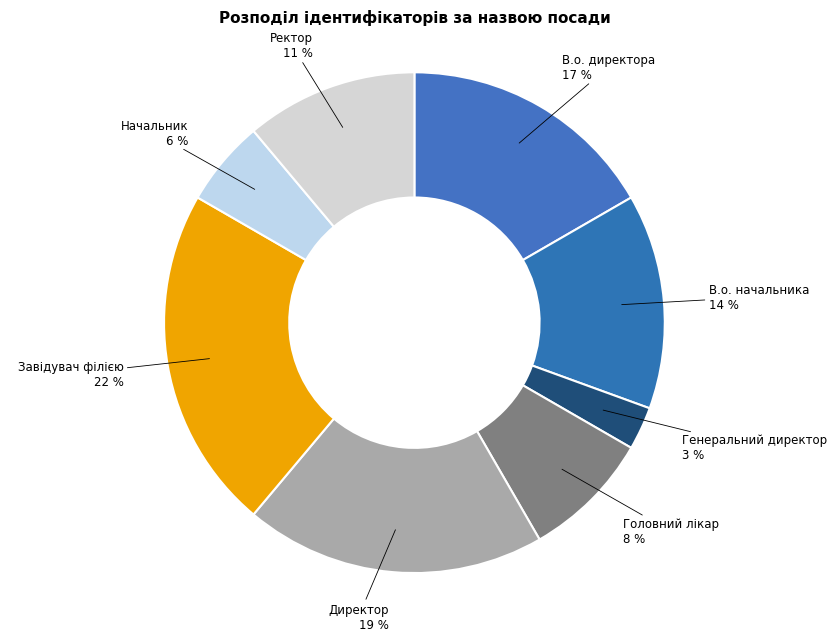

To the nearest percent, what is the difference between the largest and smallest slice percentages?

19%